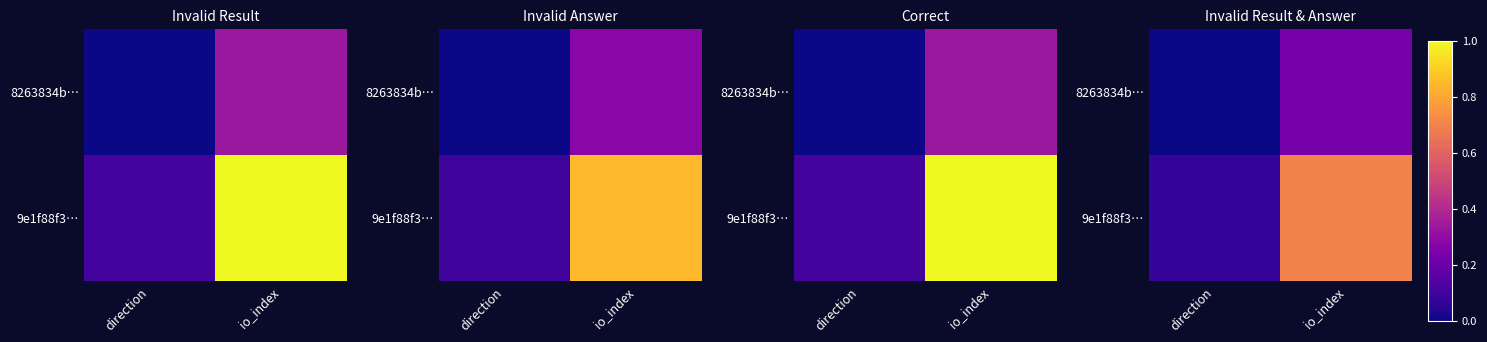

Which series changed the most between direction and io_index?

9e1f88f3…